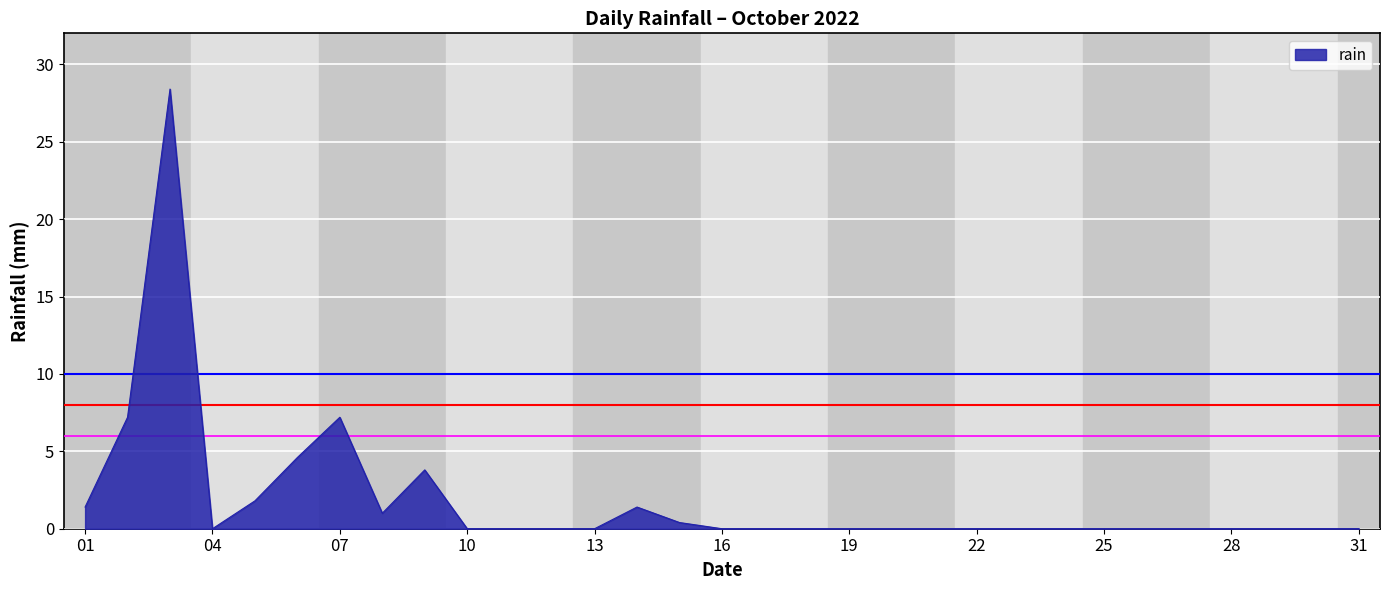

What is the greatest value displayed?

28.4